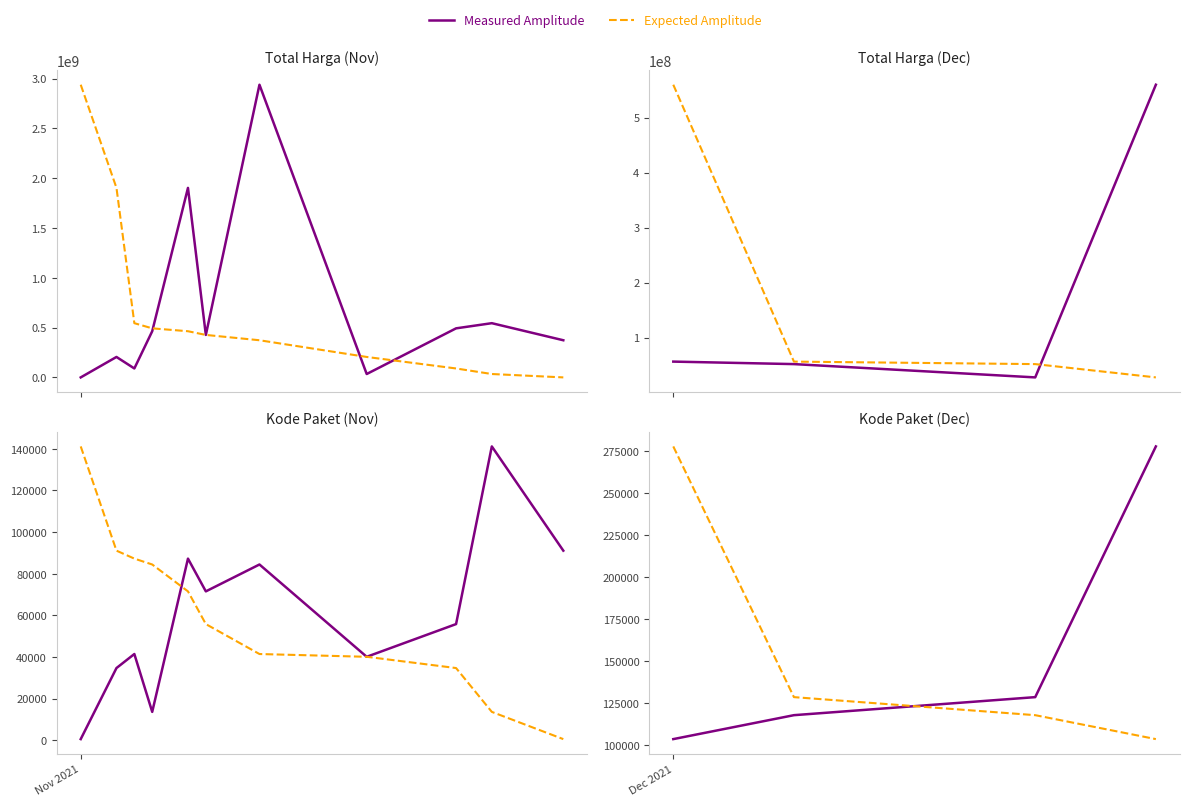

Which series has the largest range (max minus min)?

Measured Amplitude